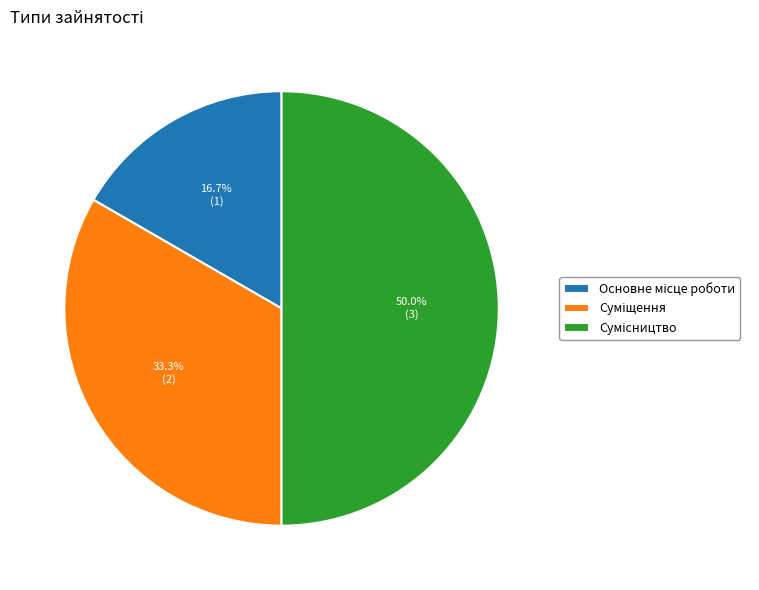

Between Суміщення and Основне місце роботи, which is larger?

Суміщення